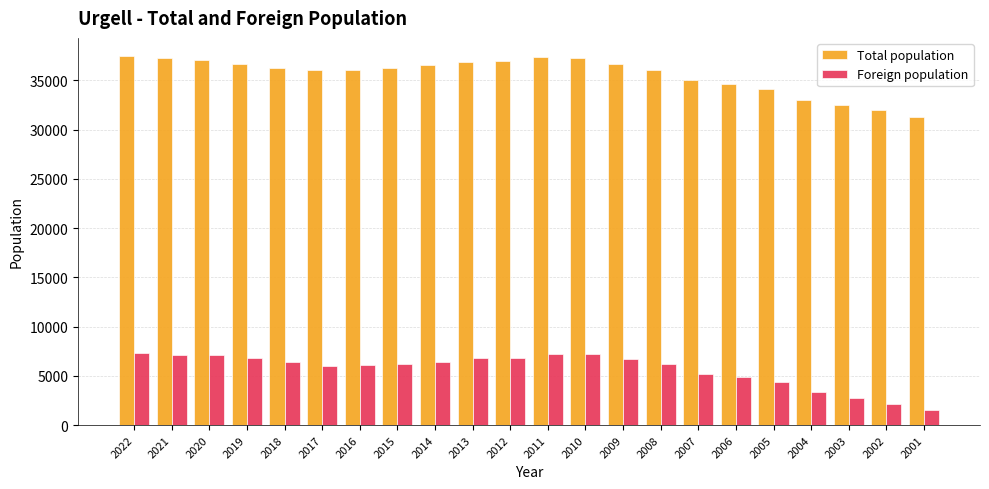

What are all the series names shown in the legend?

Total population, Foreign population